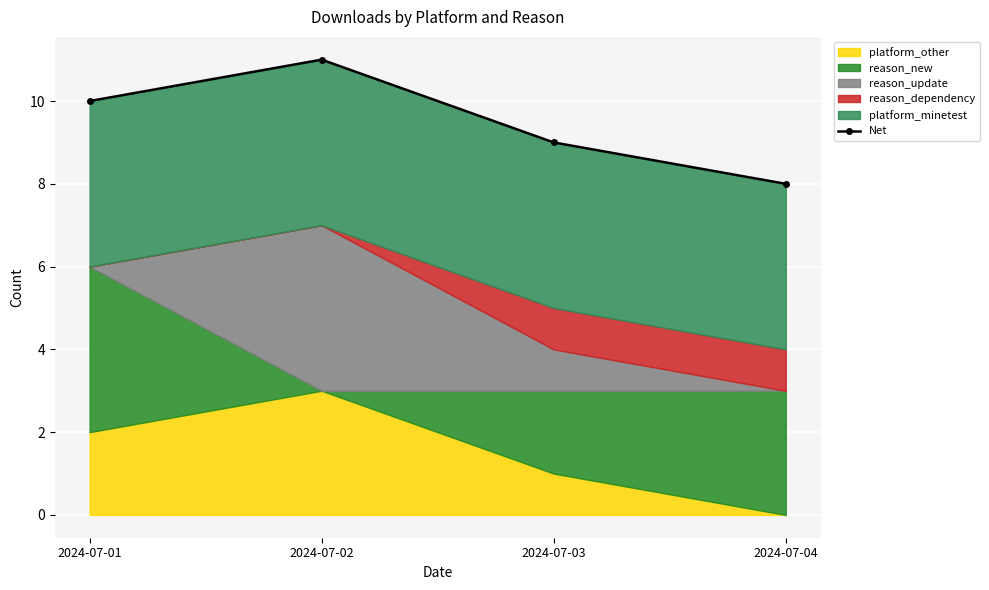

How many lines are shown in the chart?

1